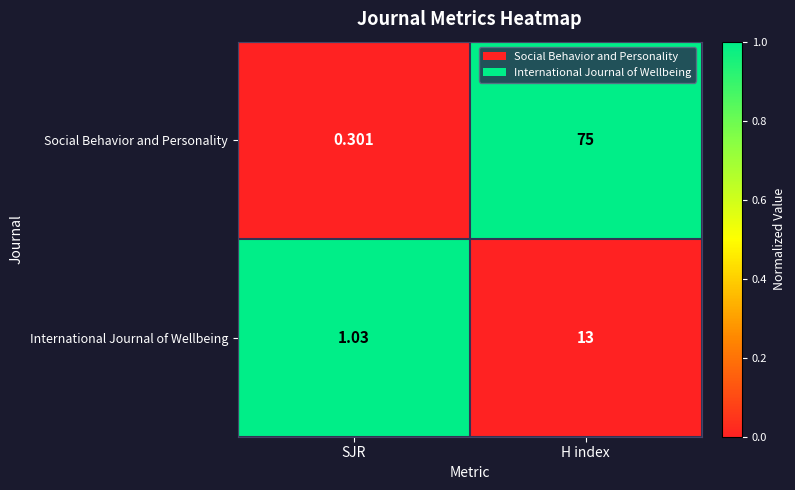

At which category does the chart reach its peak across all series?

H index